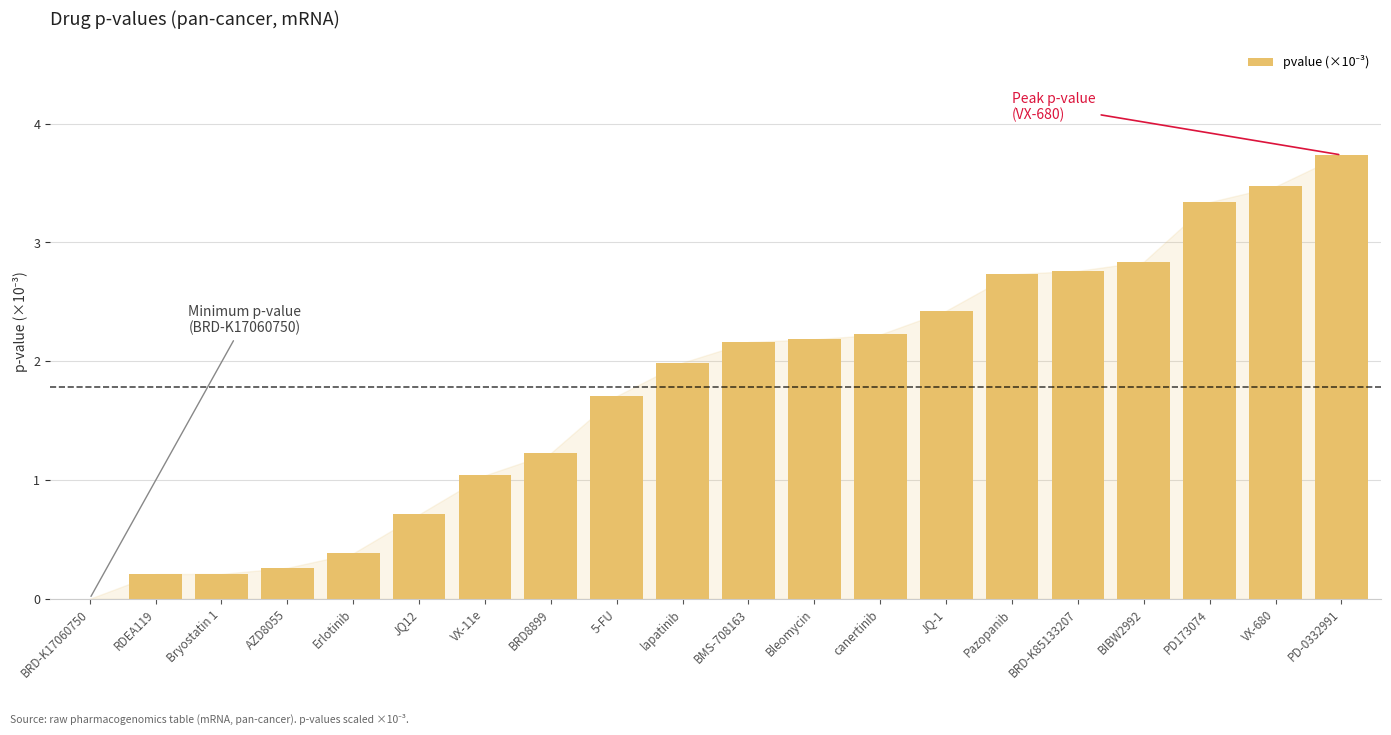

What value does the data have at 5-FU?

1.7